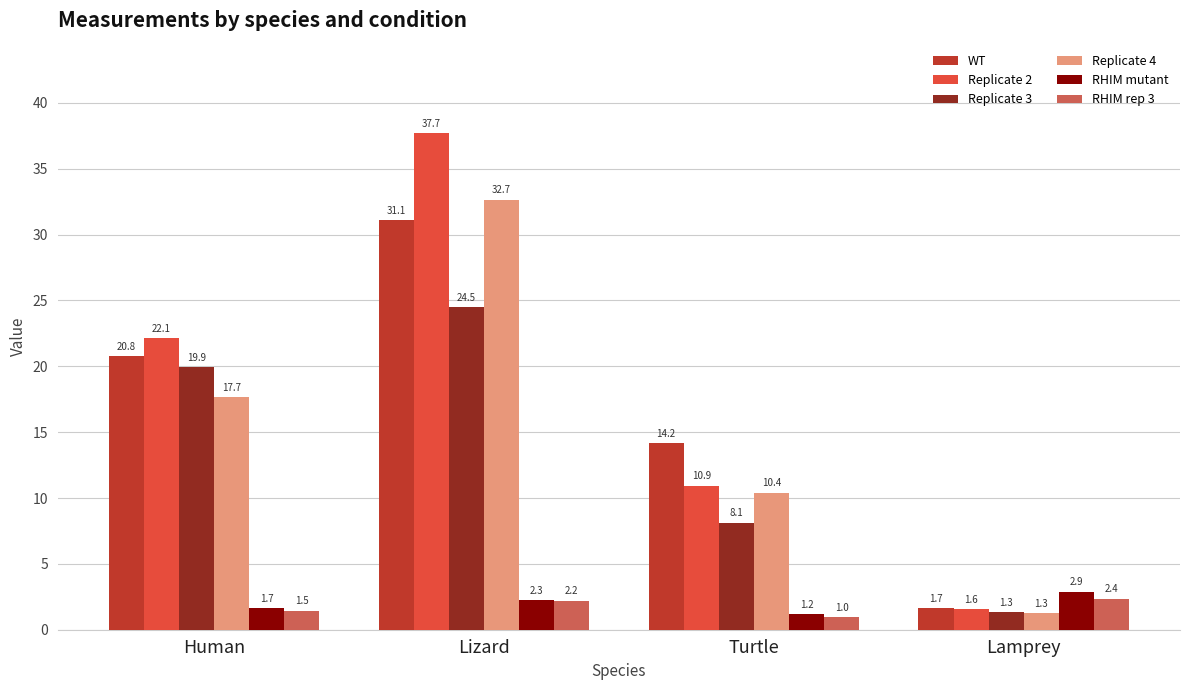

What is the minimum value shown in the chart?

1.0